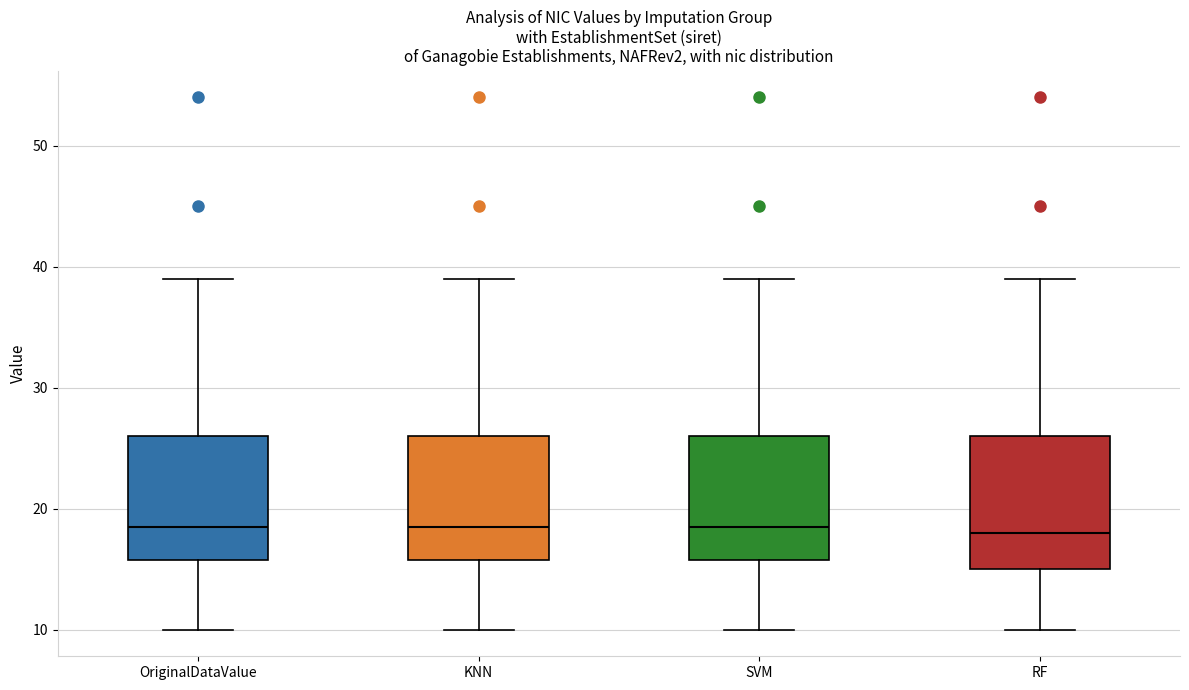

Reading left to right, transcribe this box plot: for each box, give where its median line is, the range the box spans, and where its two whiskers end, as read against the y-axis. The values are not printed on the chart, so give them approximately, as read against the axis.

OriginalDataValue: median 19, box 16 to 26, whiskers 10 to 39
KNN: median 19, box 16 to 26, whiskers 10 to 39
SVM: median 19, box 16 to 26, whiskers 10 to 39
RF: median 18, box 15 to 26, whiskers 10 to 39